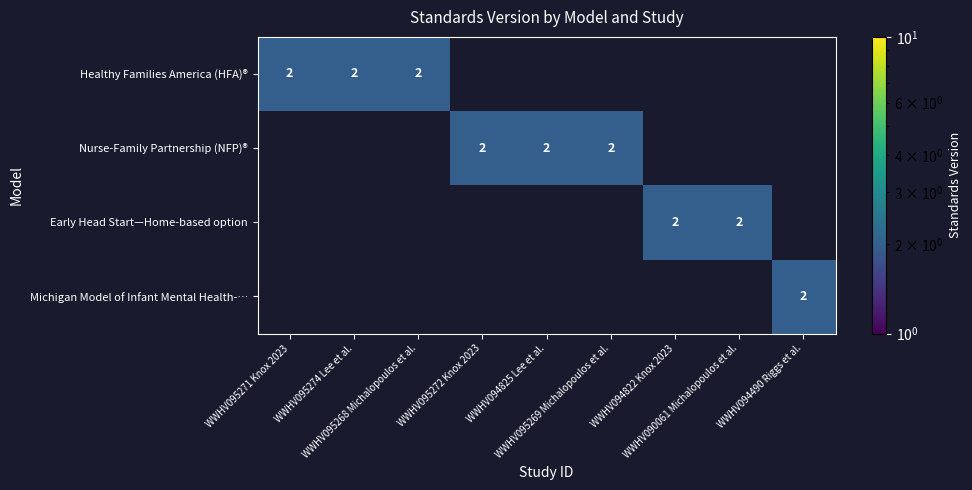

At how many categories does at least one series exceed 0?

9